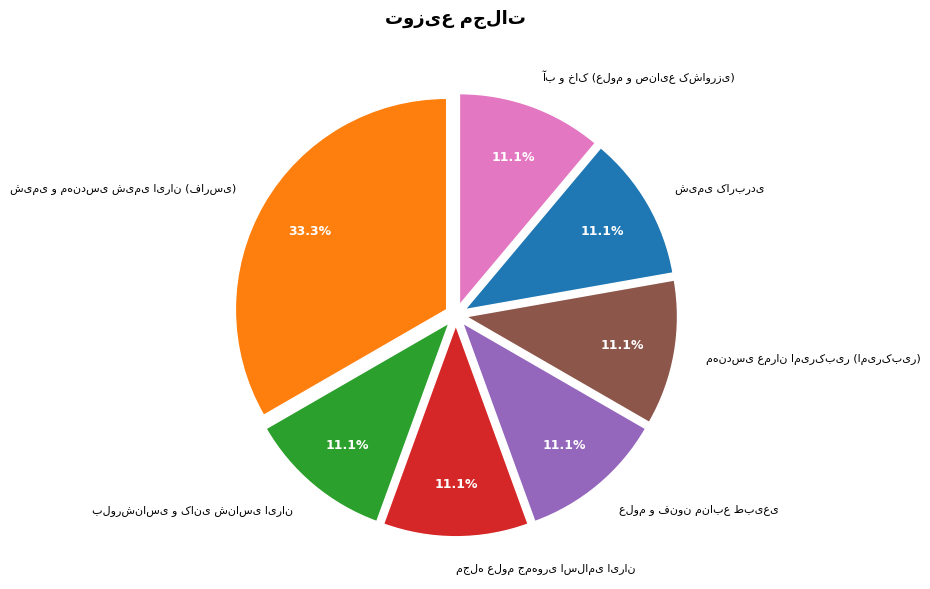

Is there any slice that represents more than half of the pie?

No